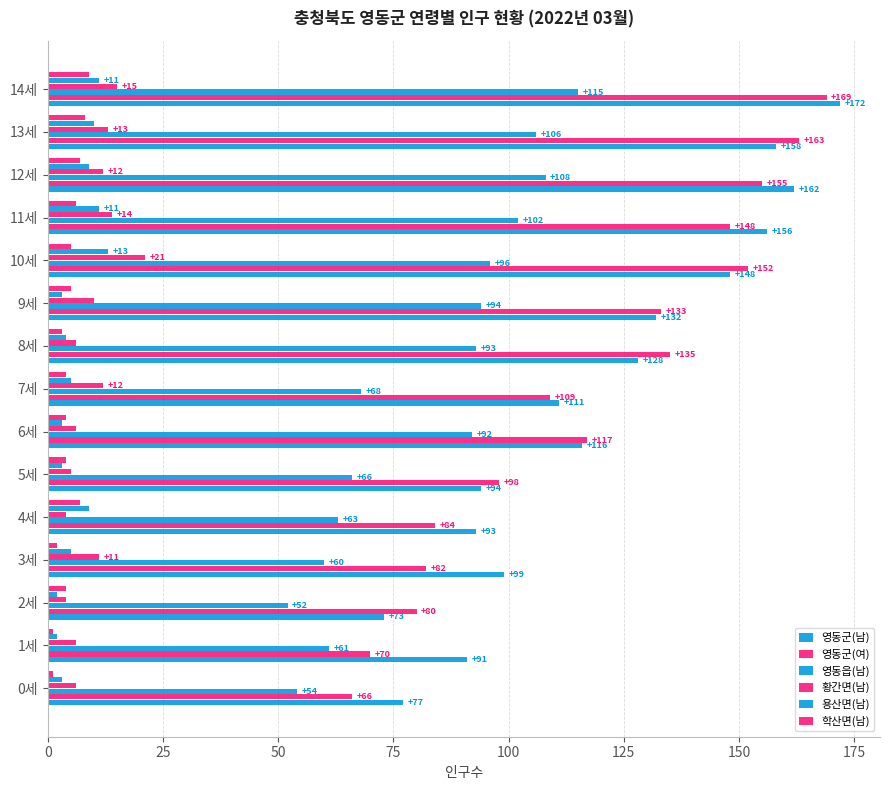

List the series in order of their peak value, highest first.

영동군(남), 영동군(여), 영동읍(남), 황간면(남), 용산면(남), 학산면(남)